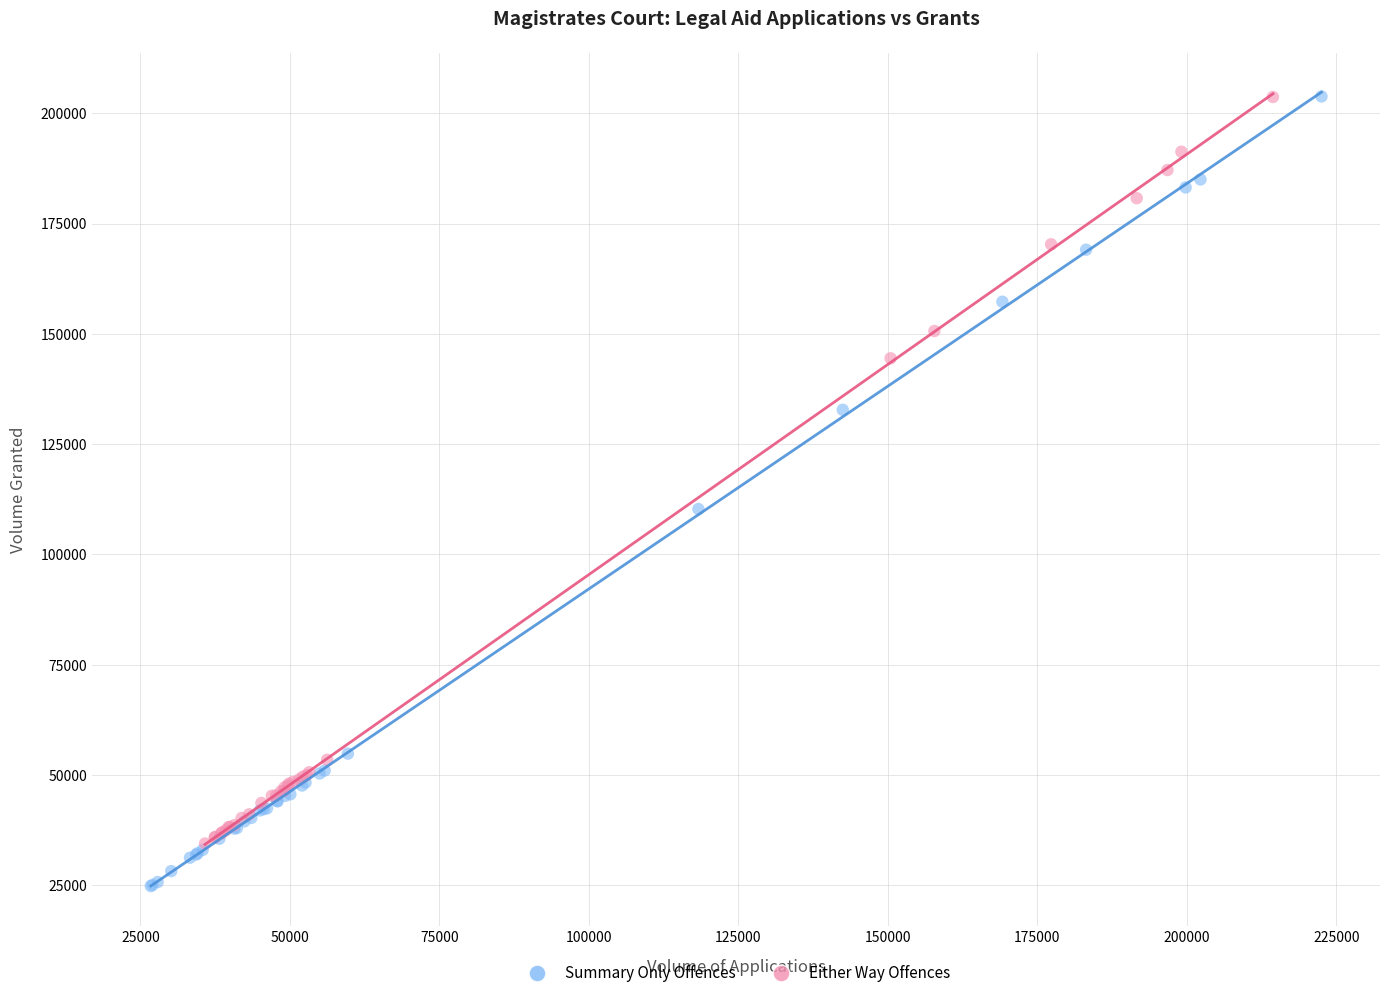

Which series has the widest spread of Y values?

Summary Only Offences